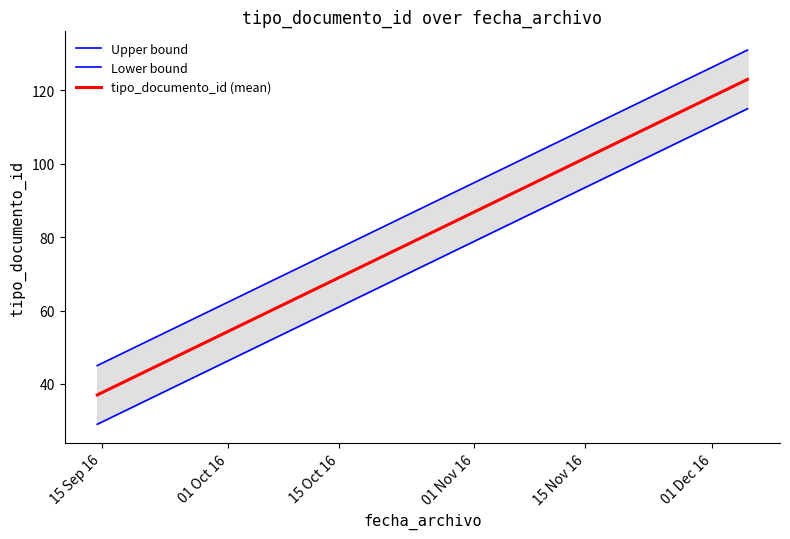

Count the number of categories in the chart.

2